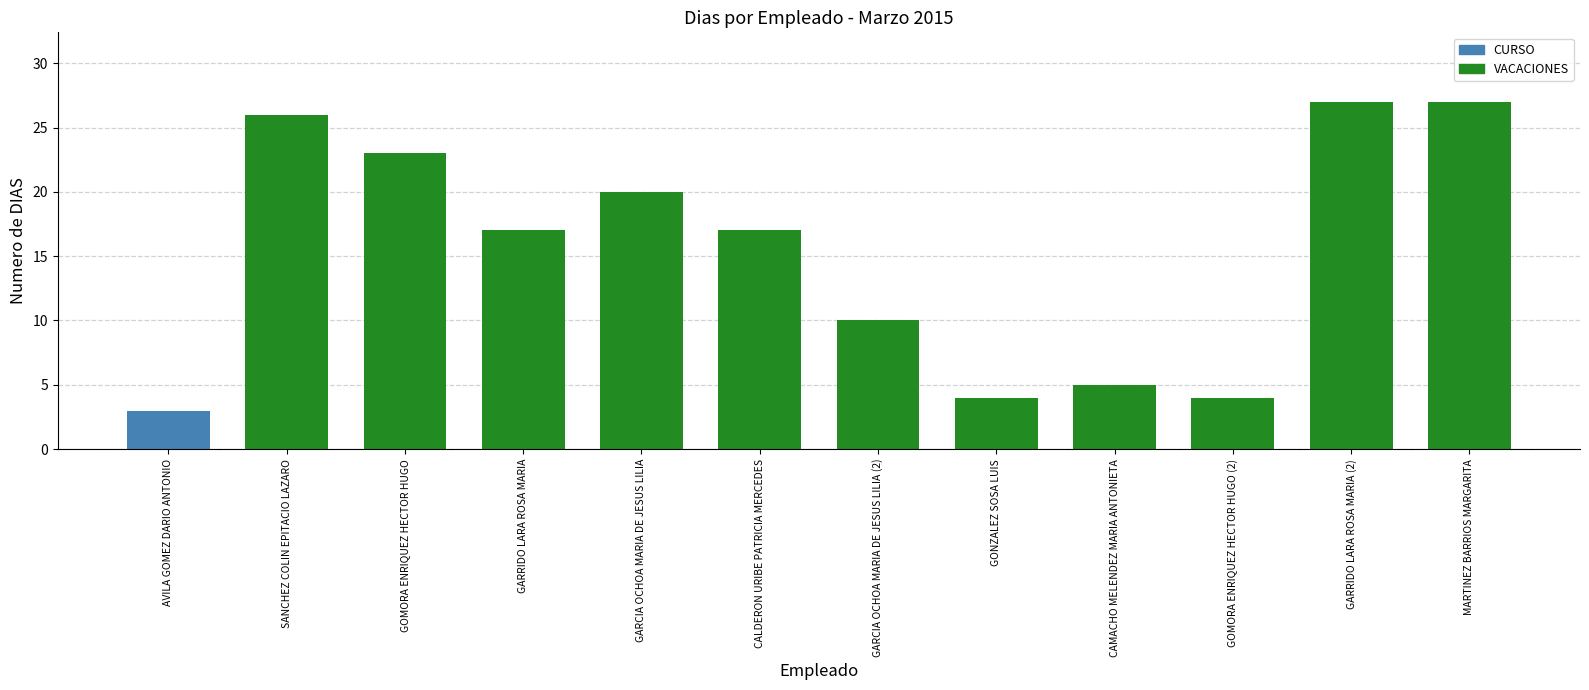

What is the difference between the maximum and minimum values?

24